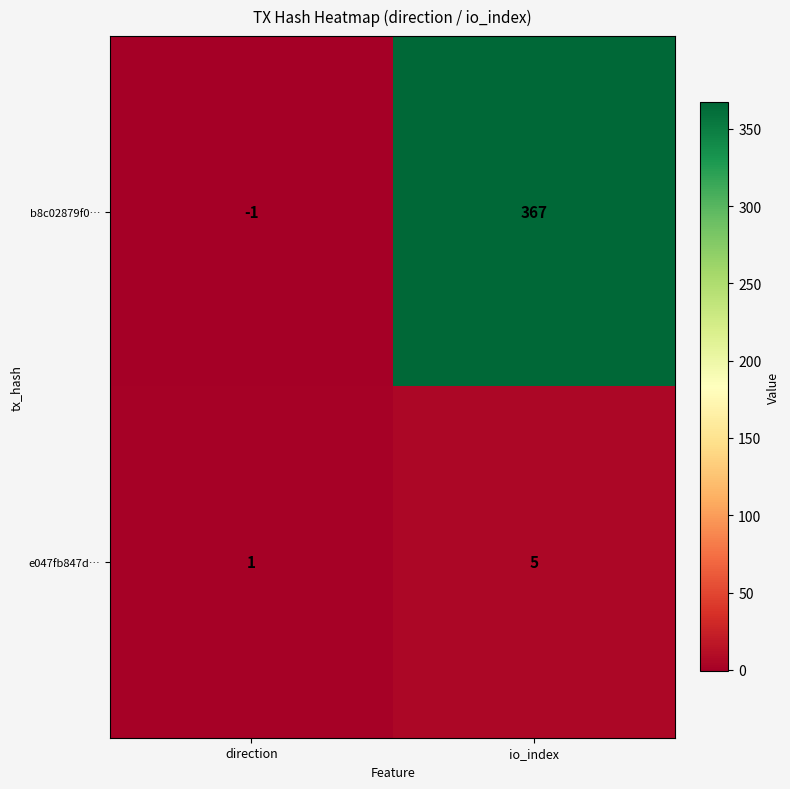

At io_index, list the series in order from smallest to largest.

e047fb847d…, b8c02879f0…